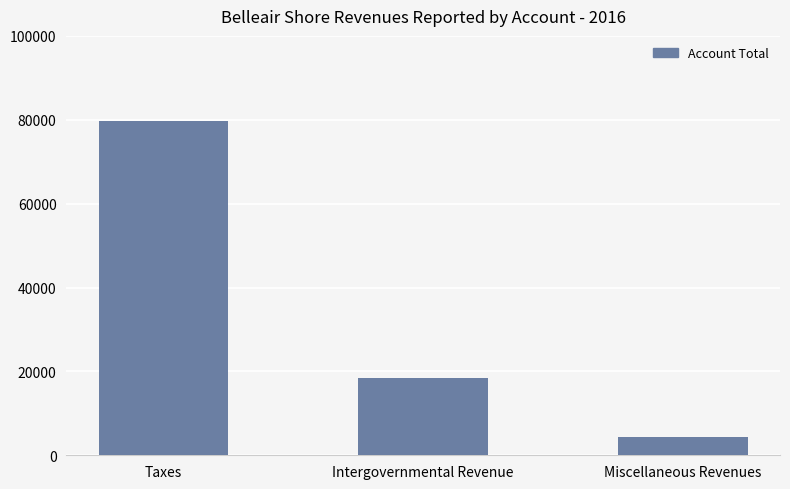

The value at Intergovernmental Revenue is 28652. True or false?

False